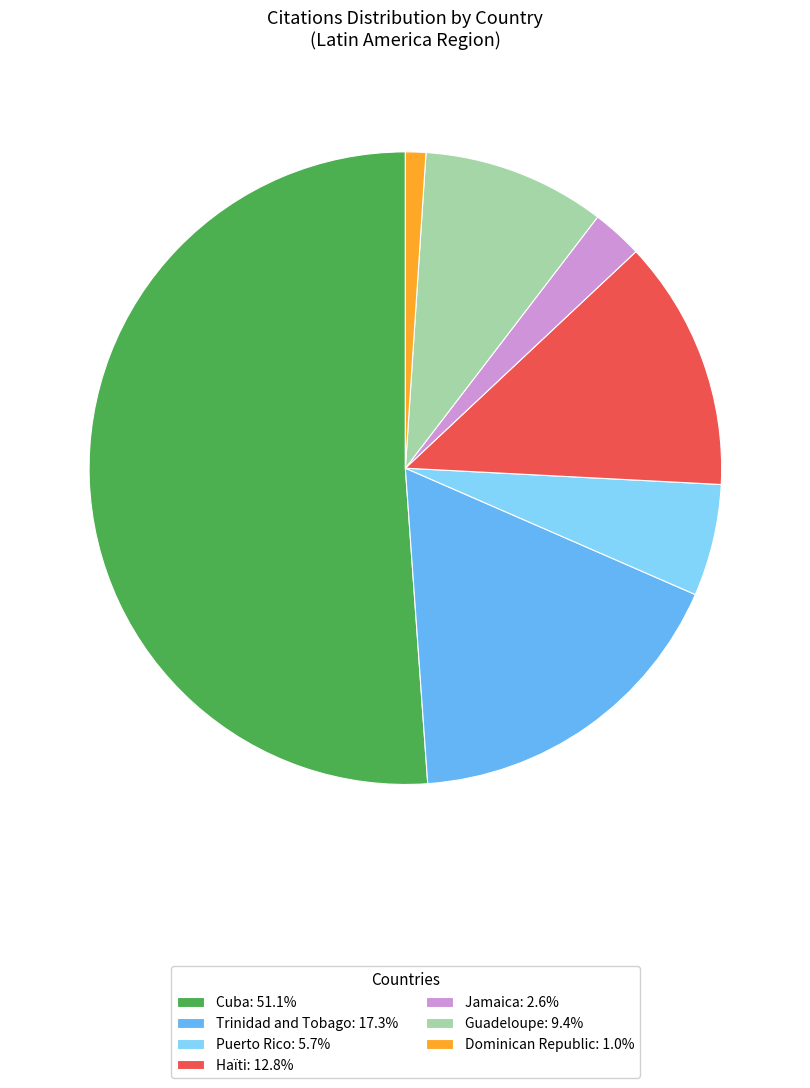

Rank the categories by value from highest to lowest.

Cuba, Trinidad and Tobago, Haïti, Guadeloupe, Puerto Rico, Jamaica, Dominican Republic